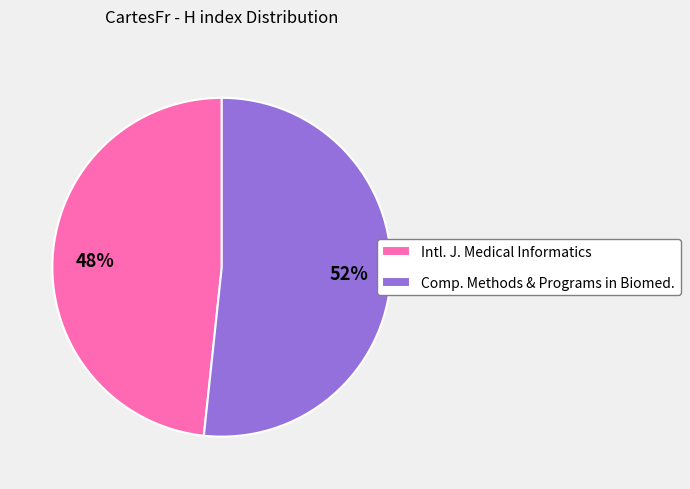

What is the smallest slice in the pie chart?

Intl. J. Medical Informatics